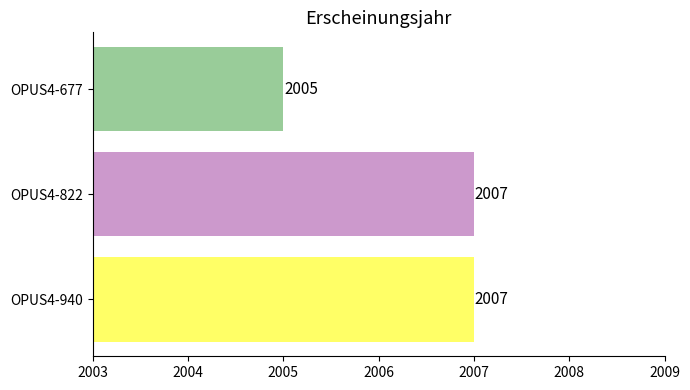

What is the difference between the maximum and minimum values?

2